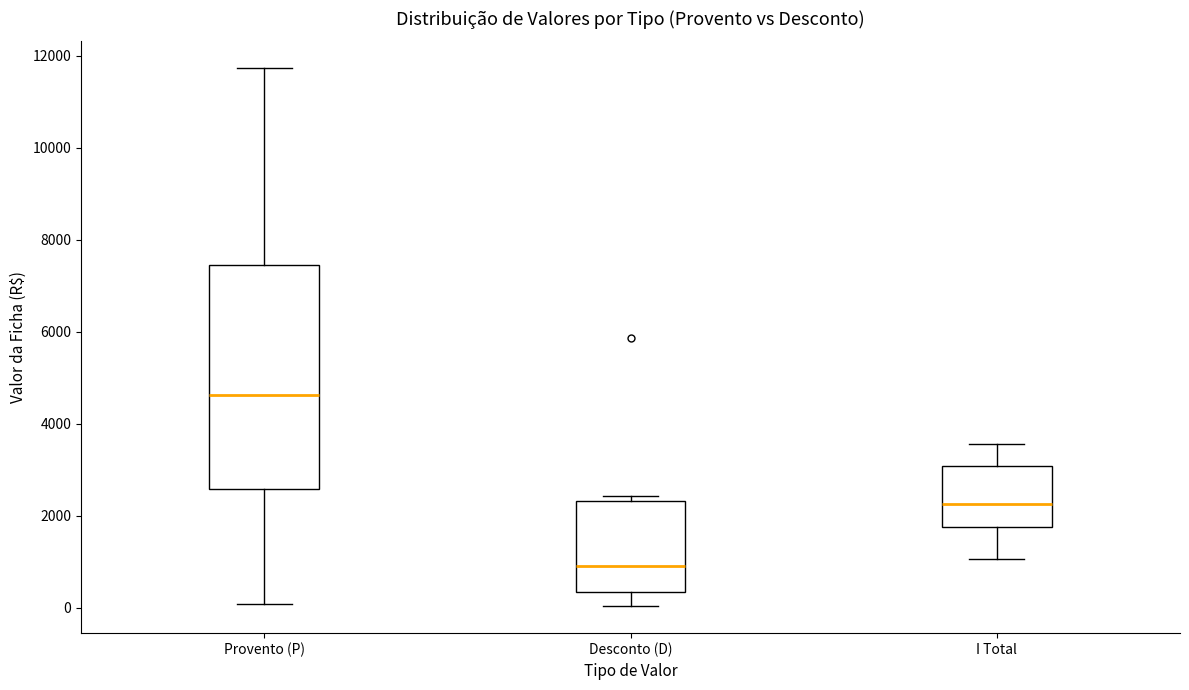

Reading left to right, transcribe this box plot: for each box, give where its median line is, the range the box spans, and where its two whiskers end, as read against the y-axis. The values are not printed on the chart, so give them approximately, as read against the axis.

Provento (P): median 4600, box 2600 to 7400, whiskers 0 to 11800
Desconto (D): median 1000, box 400 to 2400, whiskers 0 to 2400 (just above the box's upper edge)
I Total: median 2200, box 1800 to 3000, whiskers 1000 to 3600